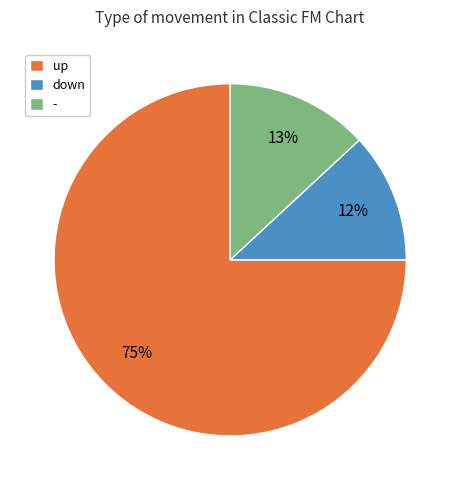

What is the smallest slice in the pie chart?

down